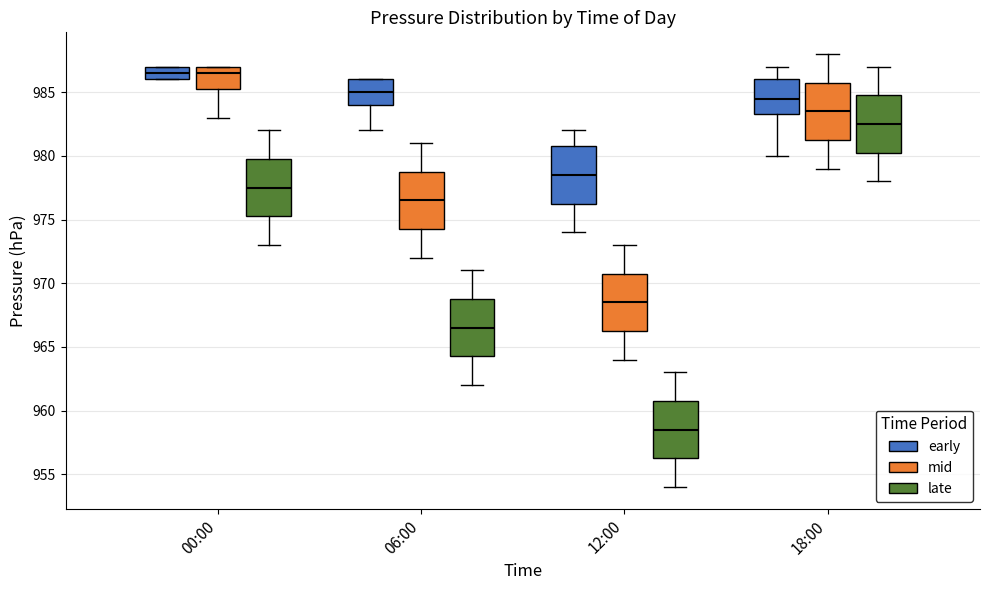

Reading left to right, read every box against the y-axis: the position of its median line, the range the box covers, and the ends of its whiskers. The values are not printed on the chart, so give them approximately, as read against the axis.

00:00 (early): median 986.5, box 986.0 to 987.0, whiskers 986.0 to 987.0
00:00 (mid): median 986.5, box 985.5 to 987.0, whiskers 983.0 to 987.0
00:00 (late): median 977.5, box 975.5 to 980.0, whiskers 973.0 to 982.0
06:00 (early): median 985.0, box 984.0 to 986.0, whiskers 982.0 to 986.0
06:00 (mid): median 976.5, box 974.5 to 979.0, whiskers 972.0 to 981.0
06:00 (late): median 966.5, box 964.5 to 969.0, whiskers 962.0 to 971.0
12:00 (early): median 978.5, box 976.5 to 981.0, whiskers 974.0 to 982.0
12:00 (mid): median 968.5, box 966.5 to 971.0, whiskers 964.0 to 973.0
12:00 (late): median 958.5, box 956.5 to 961.0, whiskers 954.0 to 963.0
18:00 (early): median 984.5, box 983.5 to 986.0, whiskers 980.0 to 987.0
18:00 (mid): median 983.5, box 981.5 to 986.0, whiskers 979.0 to 988.0
18:00 (late): median 982.5, box 980.5 to 985.0, whiskers 978.0 to 987.0